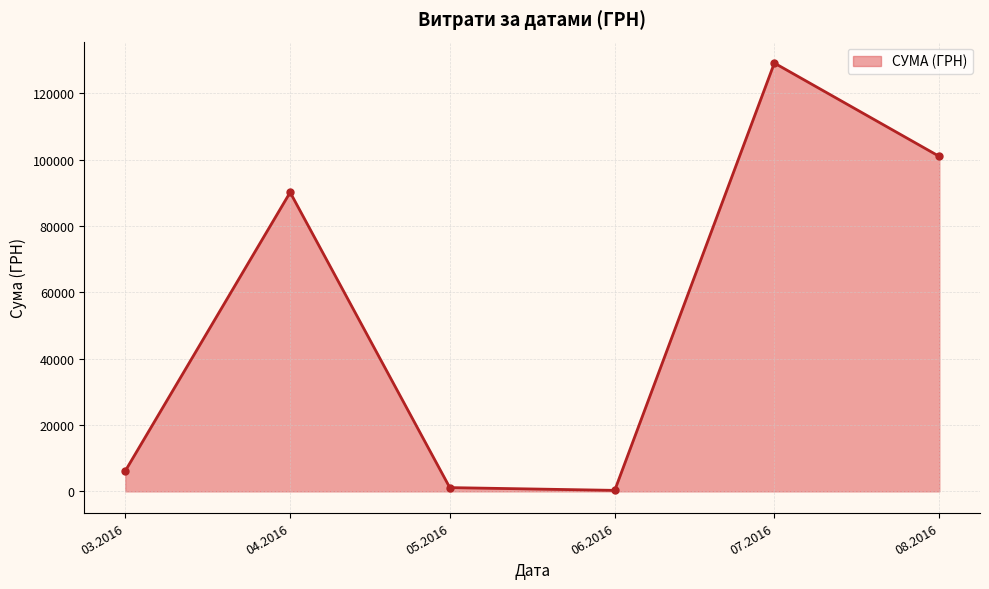

Which has a higher value, 08.2016 or 04.2016?

08.2016